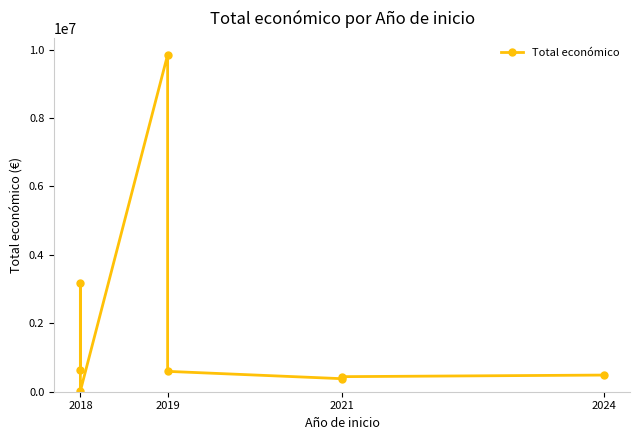

How many interior local valleys (lower than both neighbors) does the data have?

2